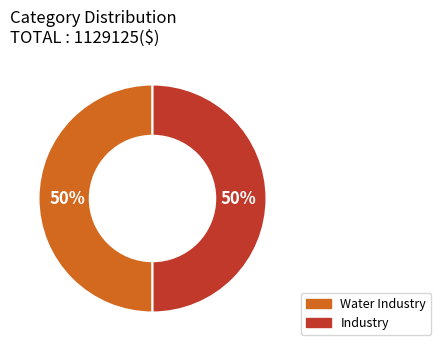

True or false: Industry accounts for 50% of the total.

True